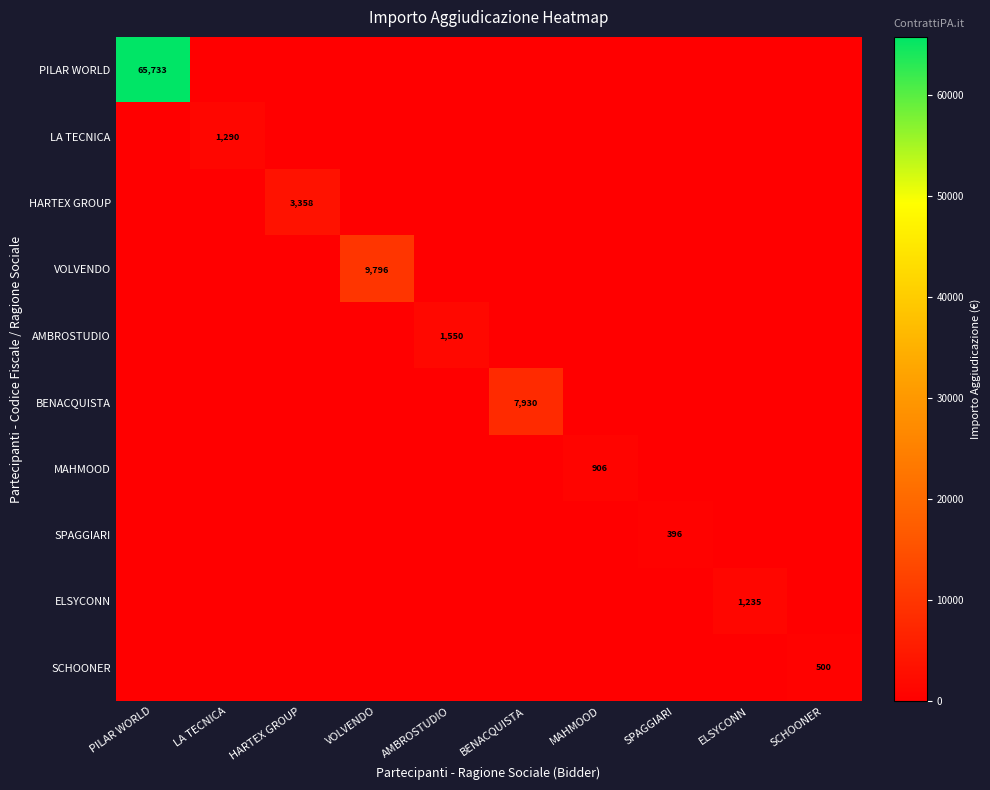

True or false: SPAGGIARI has a value of 396 at SPAGGIARI.

True